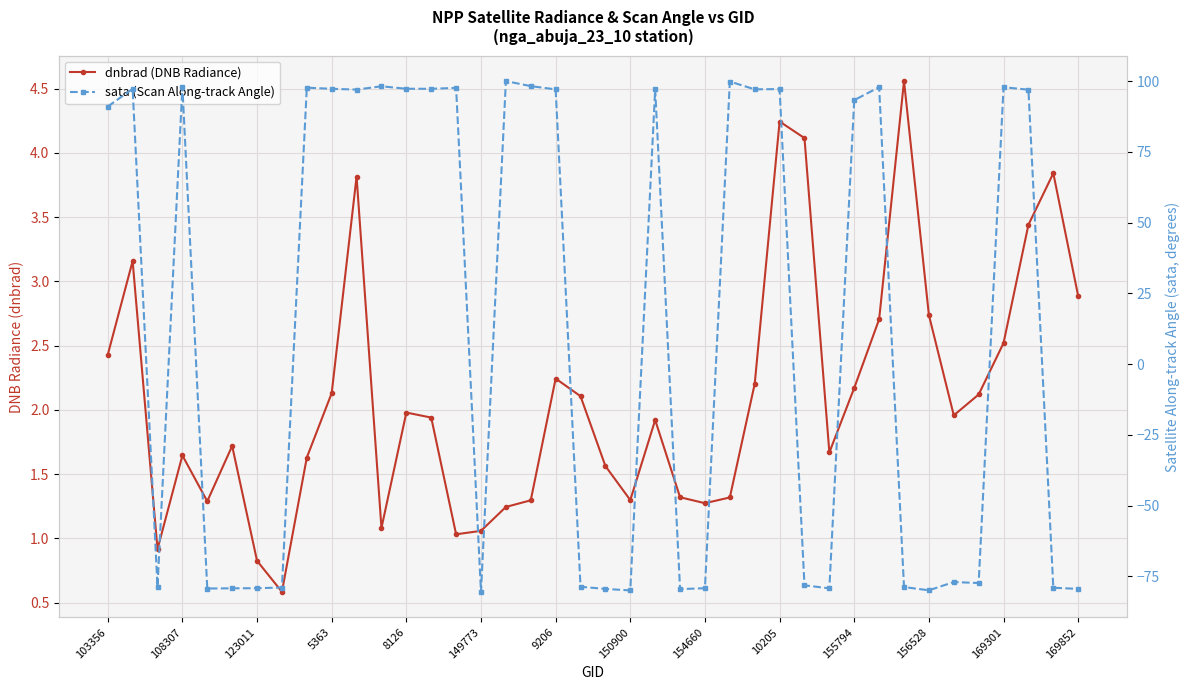

Count the number of categories in the chart.

40